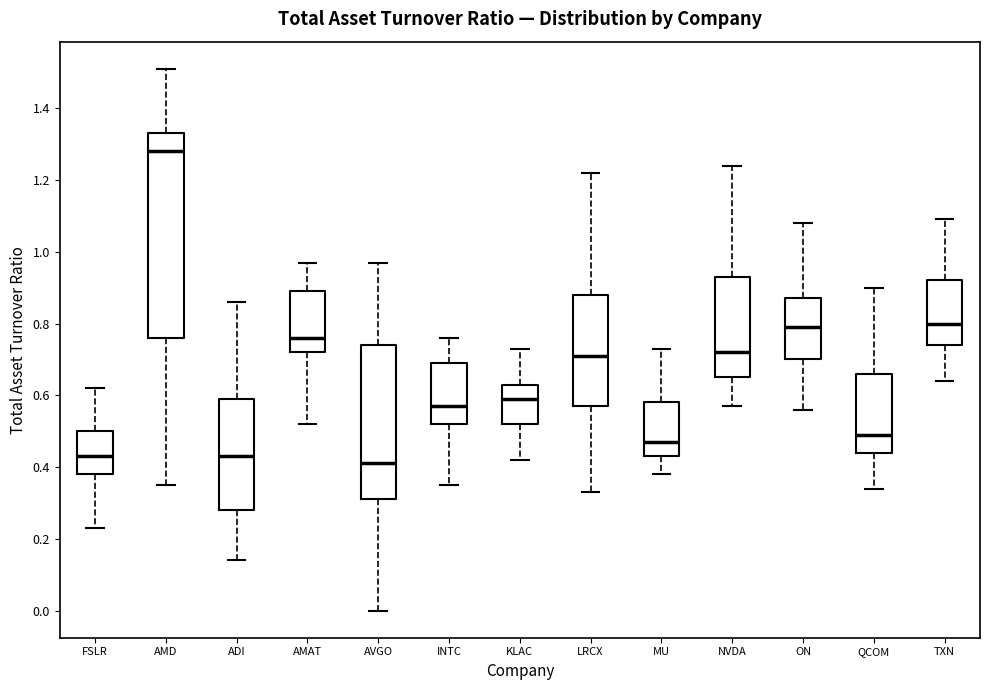

Which box is the tallest, from its lower edge to its upper edge?

AMD